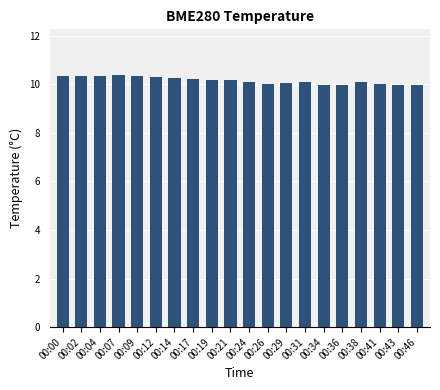

The value at 00:34 is 16.3. True or false?

False